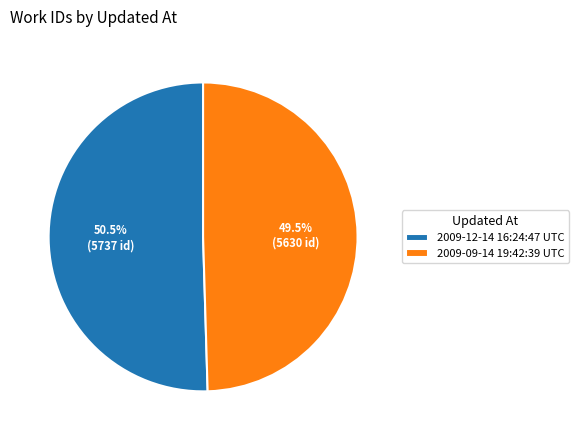

What portion of the pie excludes 2009-09-14 19:42:39 UTC?

50.5%